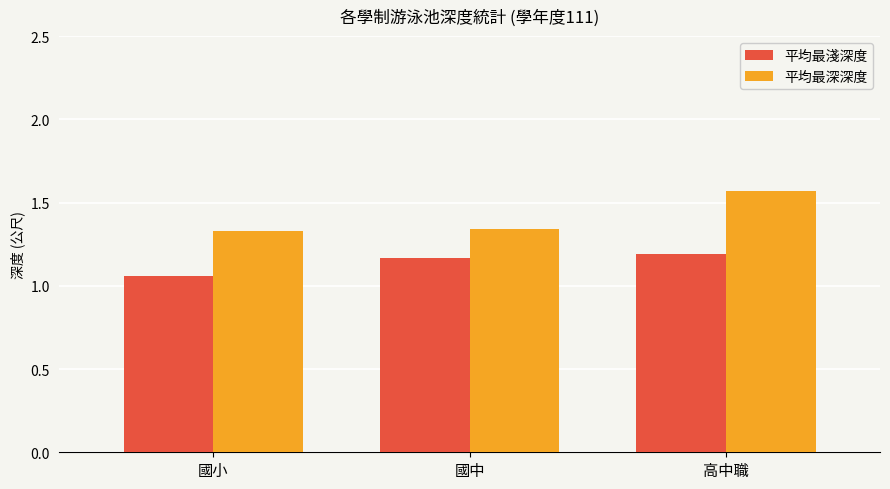

The value of 平均最淺深度 at 高中職 is 1.6. True or false?

False